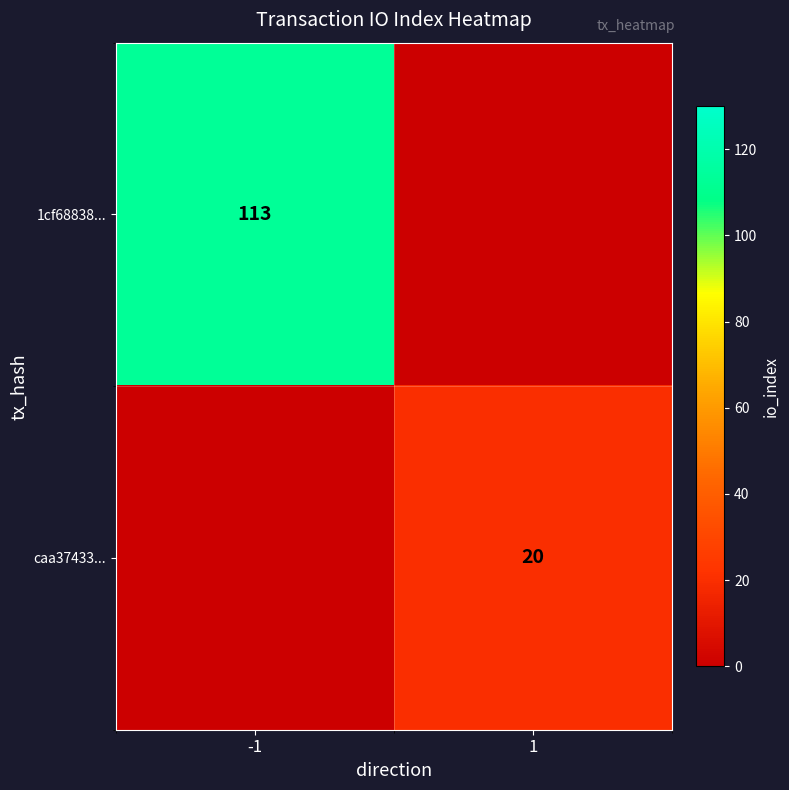

The value of caa37433... at 1 is 28. True or false?

False